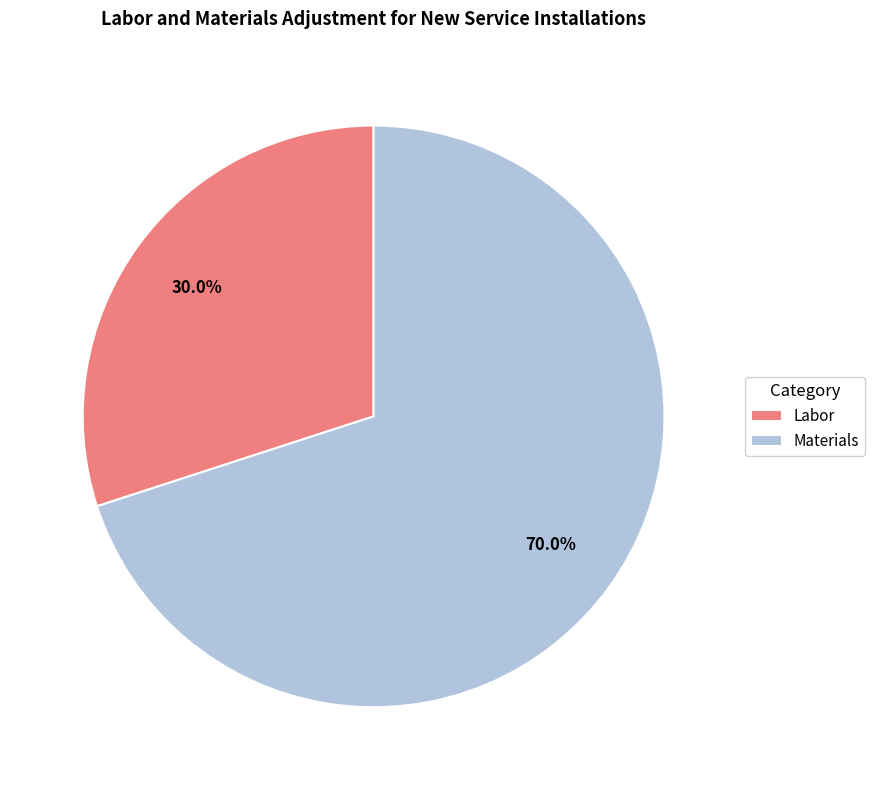

Is it true that Labor is 44% of the pie?

False